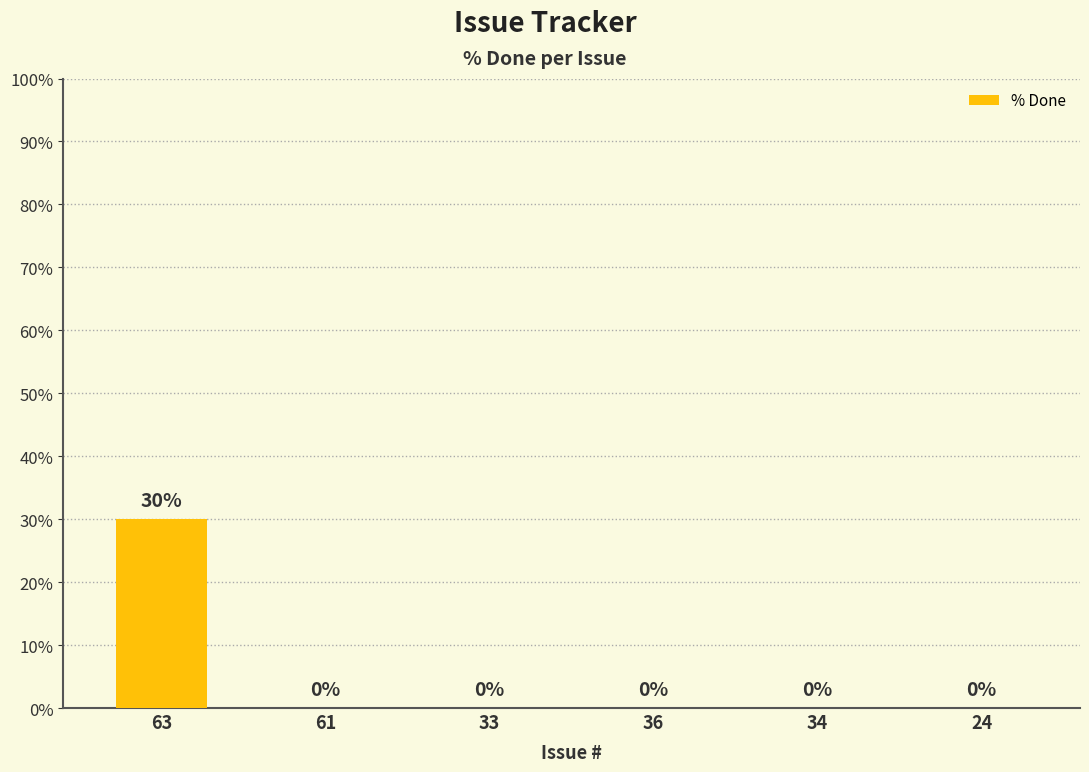

Are the bars horizontal?

No